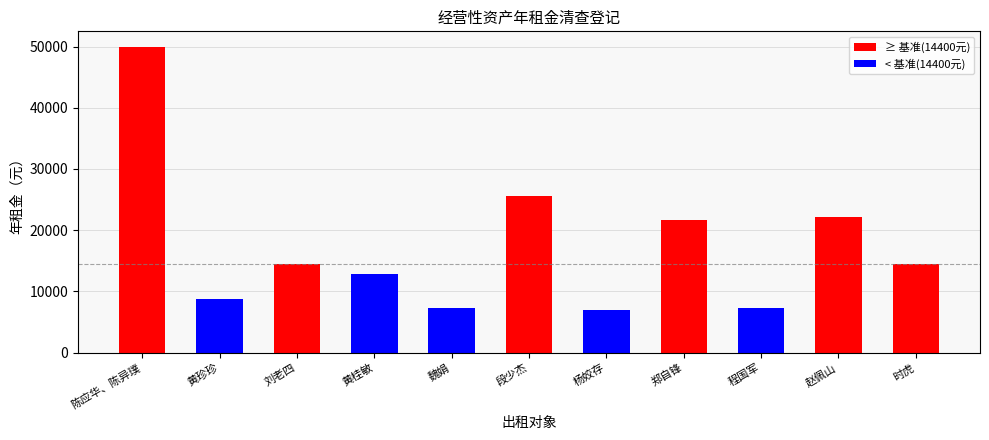

What is the maximum value shown in the chart?

50000